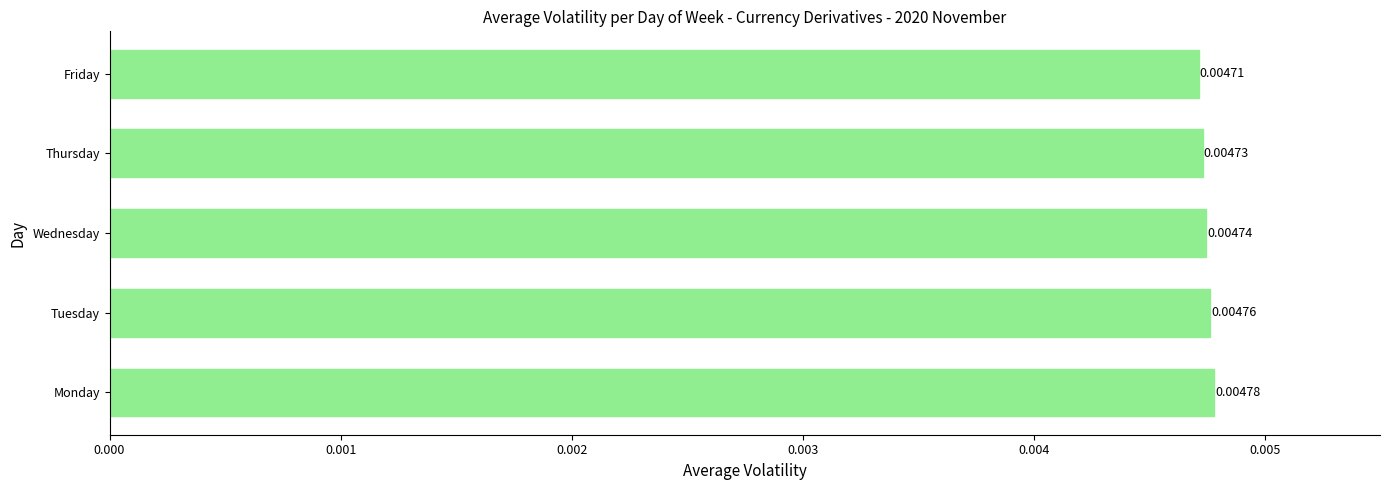

Rank the categories by value from lowest to highest.

Friday, Thursday, Wednesday, Tuesday, Monday